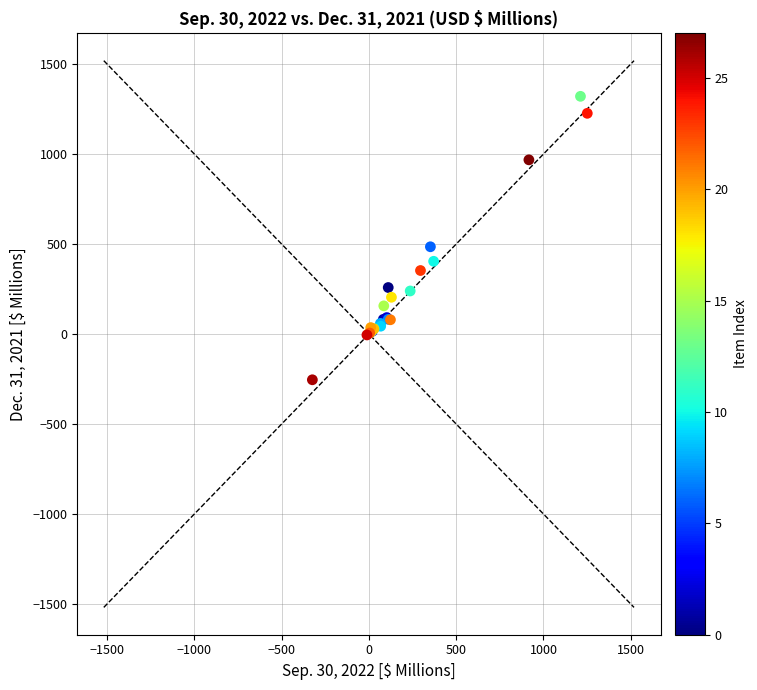

What Y value in the scatter plot is closest to 533?

484.8